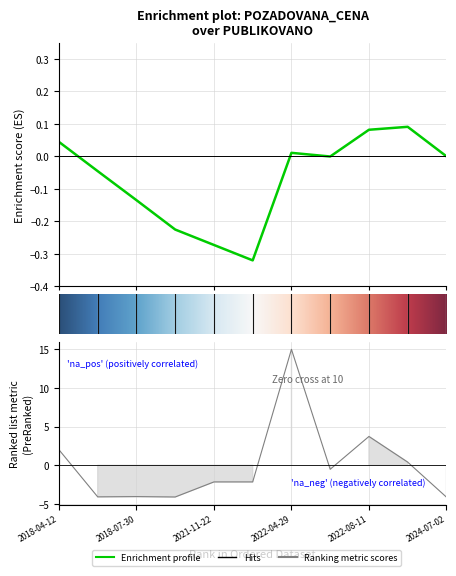

Is it true that the value at 2018-04-12 is 3.6?

False